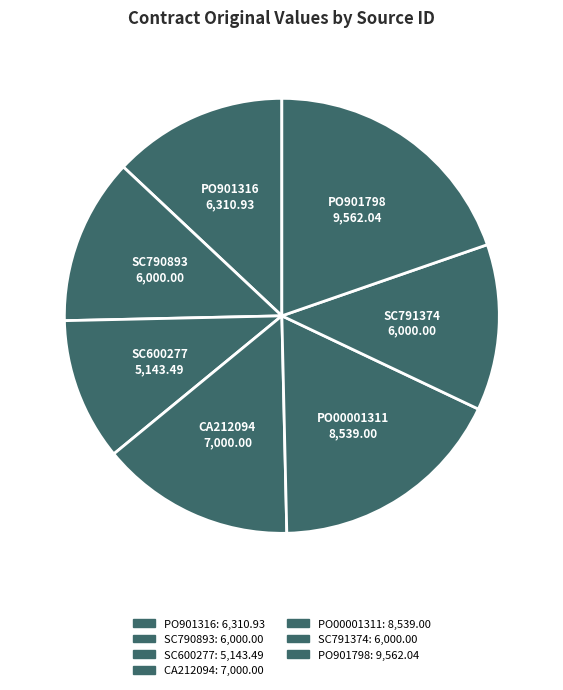

To the nearest percent, what is the difference between the largest and smallest slice percentages?

9%